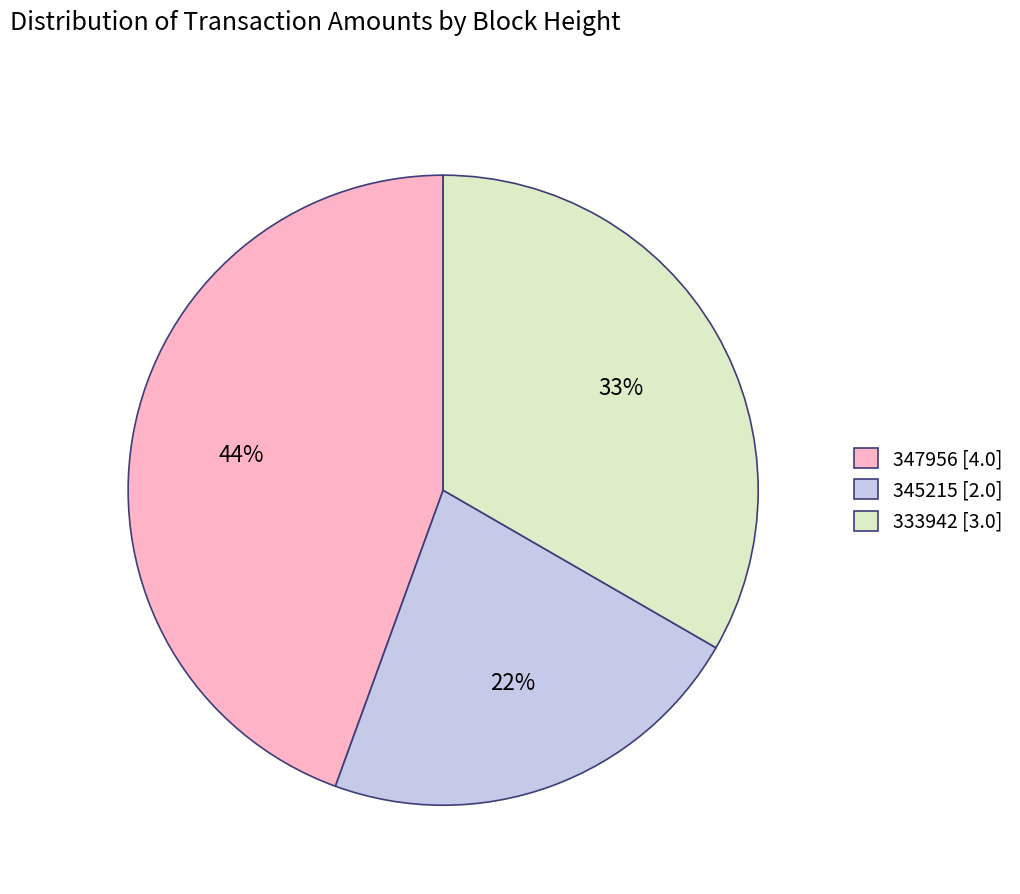

Count the number of slices in the pie.

3